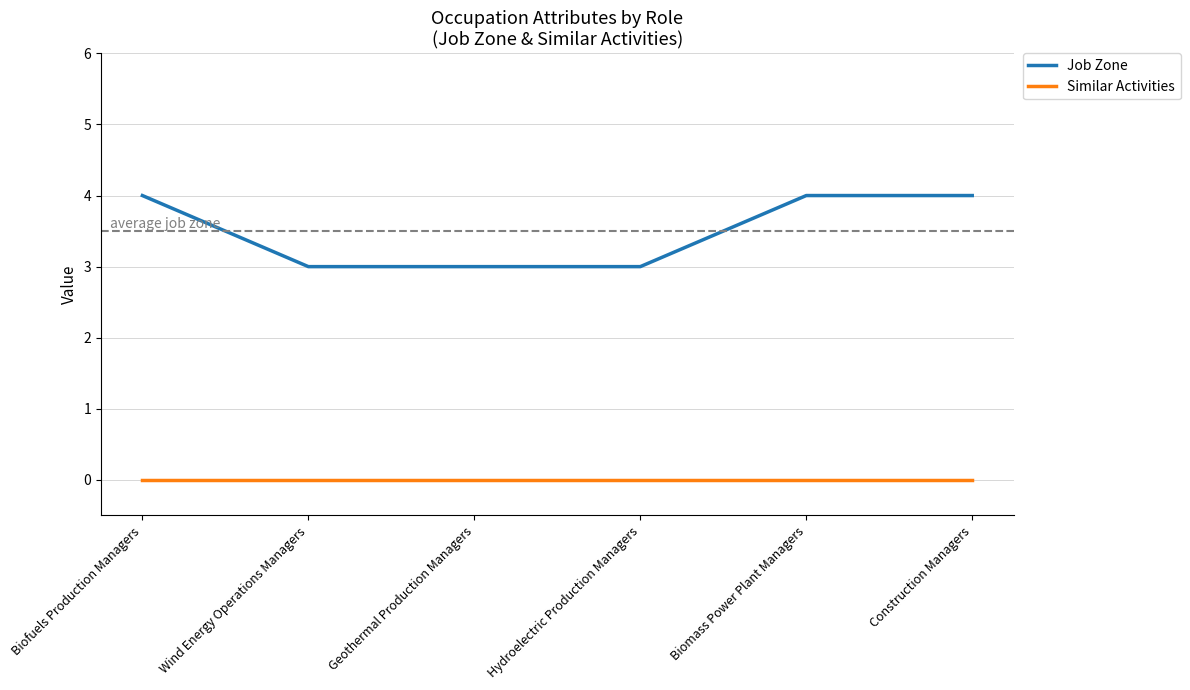

What is the greatest value displayed?

4